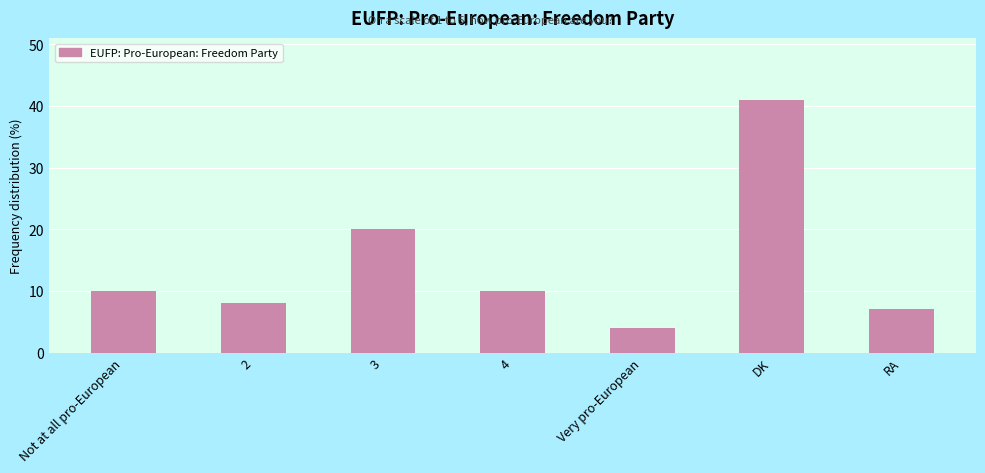

Does the chart contain any negative values?

No